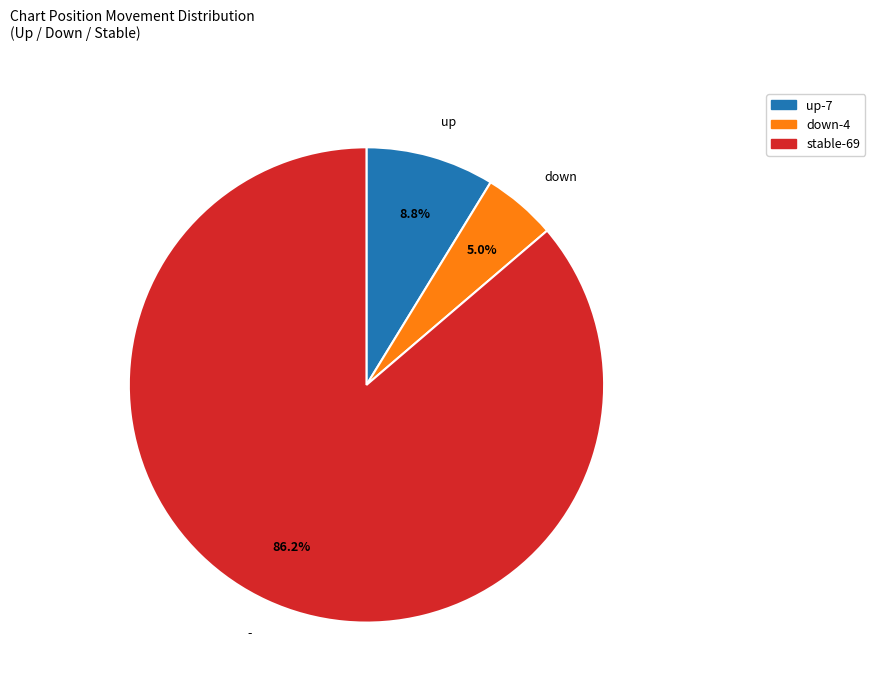

Is there a majority slice in this chart?

Yes